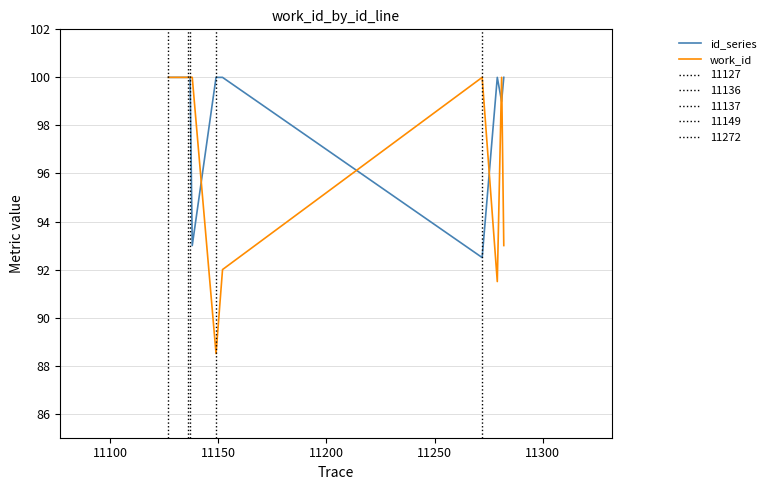

Which series has the largest total across all categories?

id_series